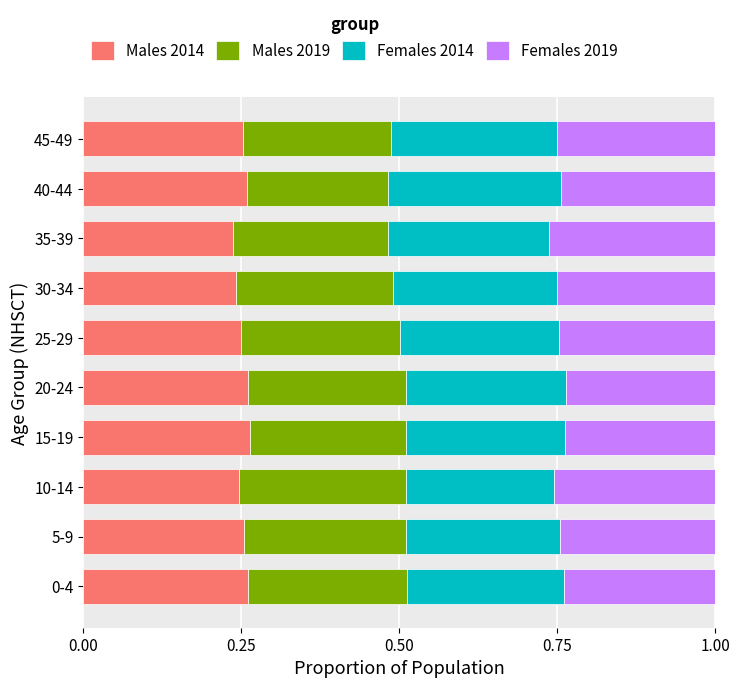

True or false: Males 2014 has a value of 0.1 at 5-9.

False